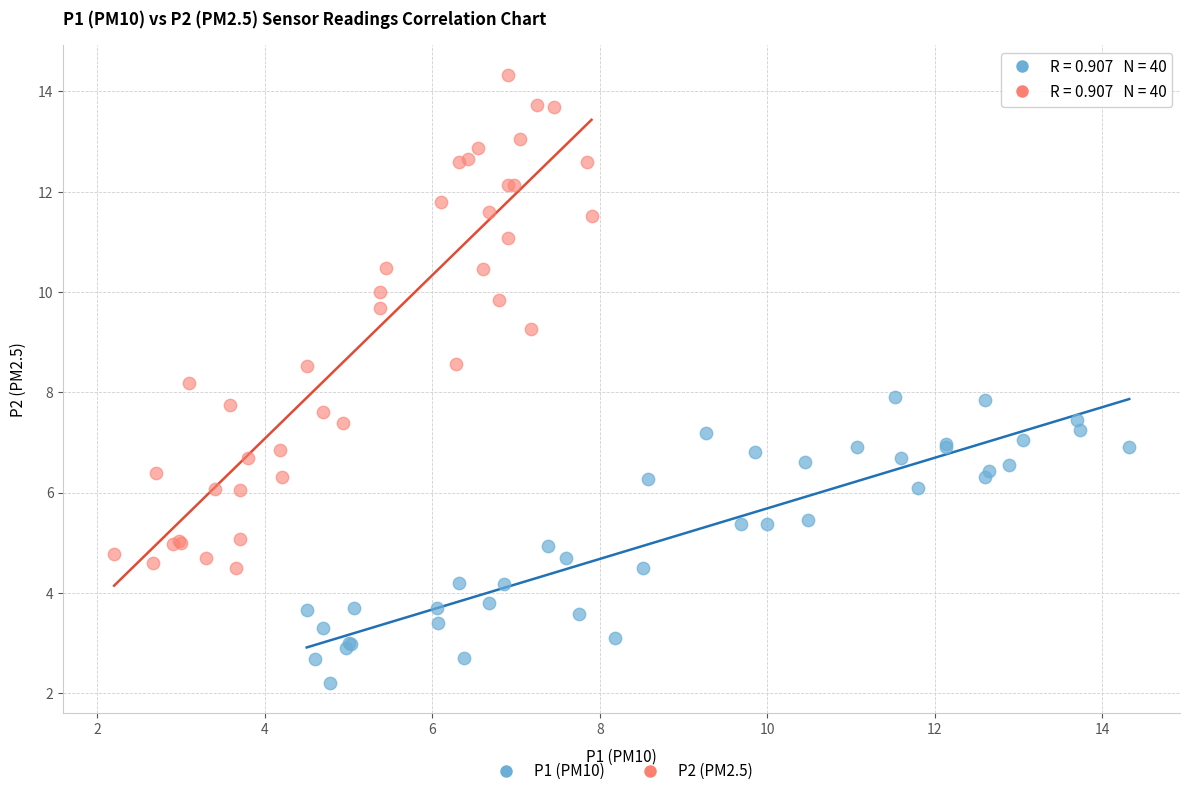

What are all the series names shown in the legend?

P1 (PM10), P2 (PM2.5)